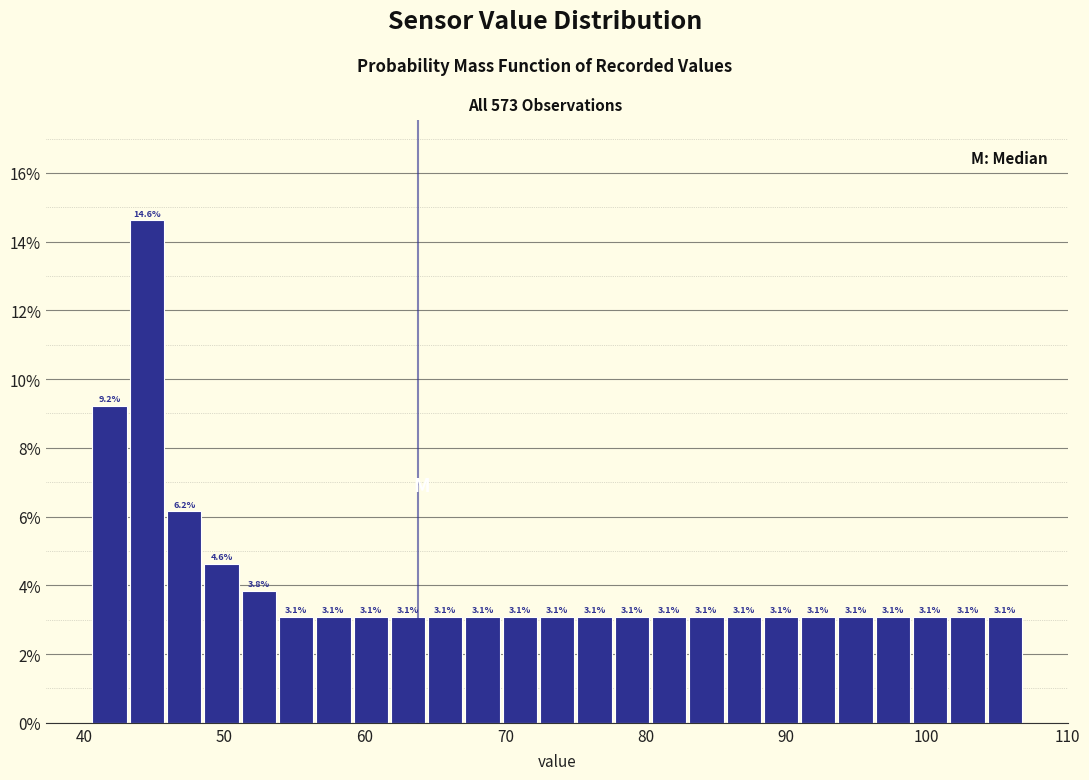

Read against the x-axis, roughly where is the centre of the tallest bar?

44